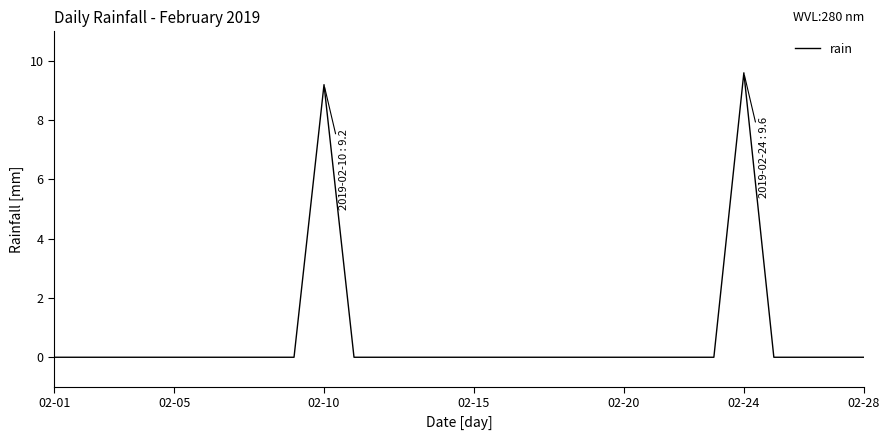

What is the difference between the maximum and minimum values?

9.6